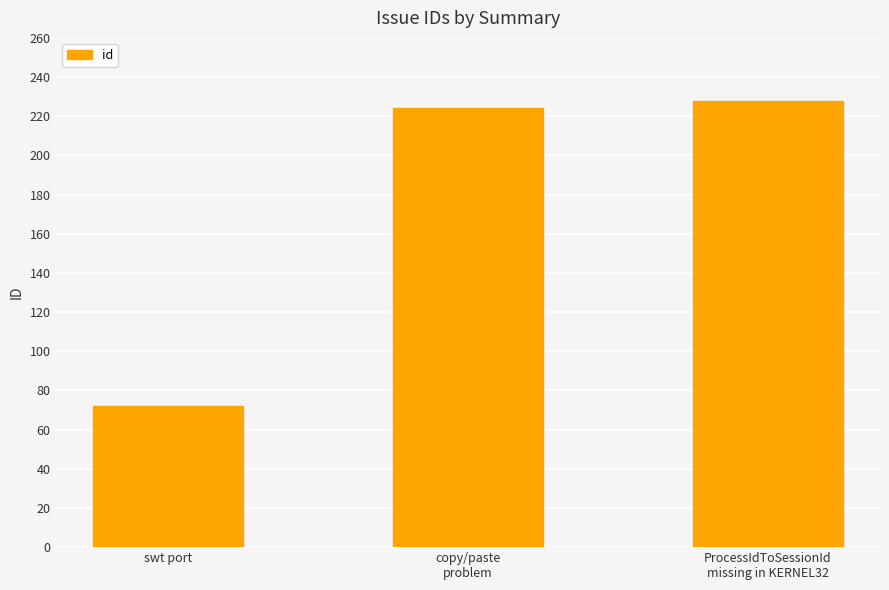

The value at ProcessIdToSessionId
missing in KERNEL32 is 394. True or false?

False